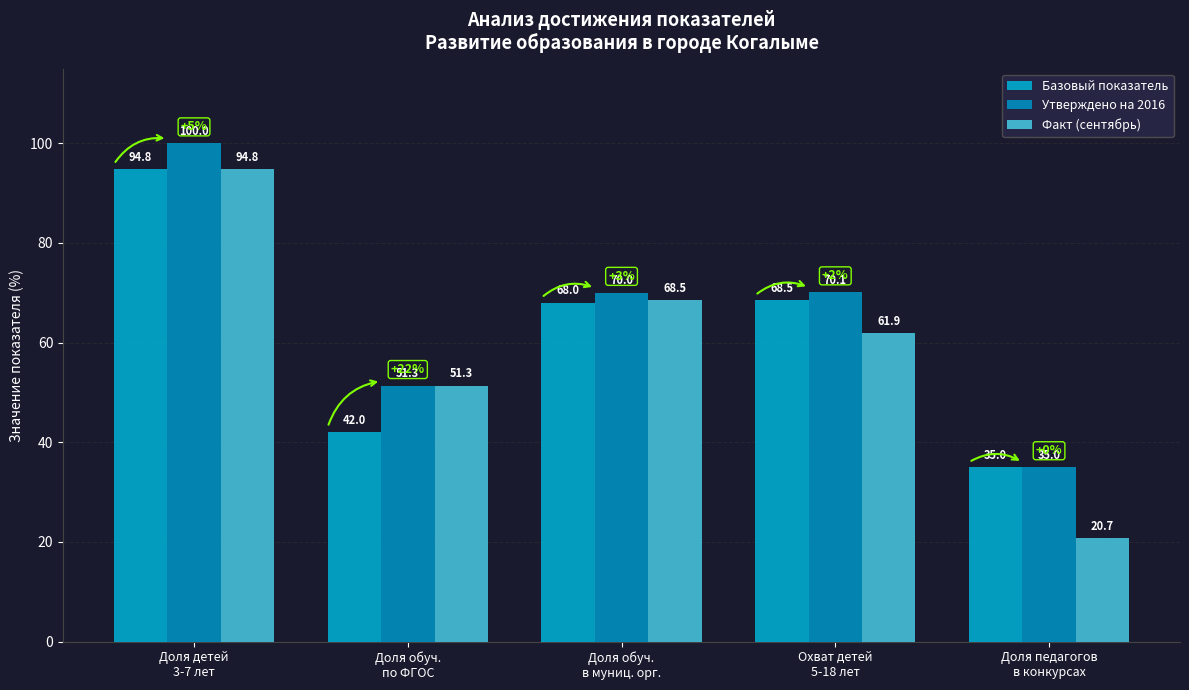

Which series has the widest spread of values?

Факт (сентябрь)